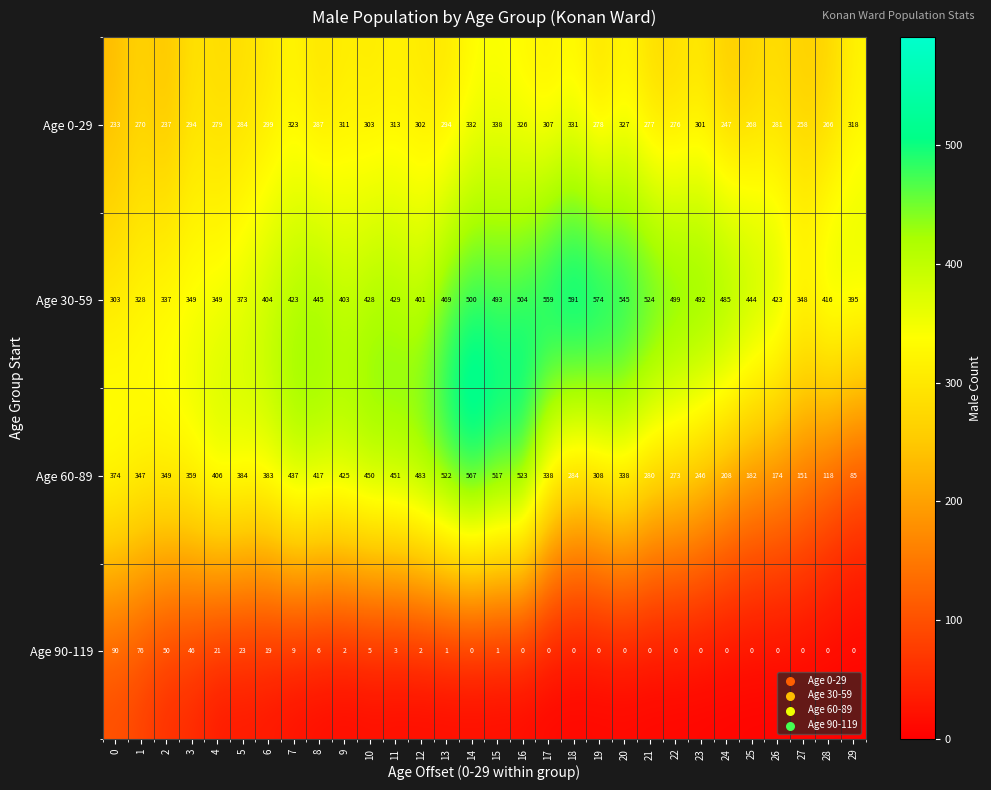

Between 1 and 4, which series saw the biggest shift?

Age 60-89